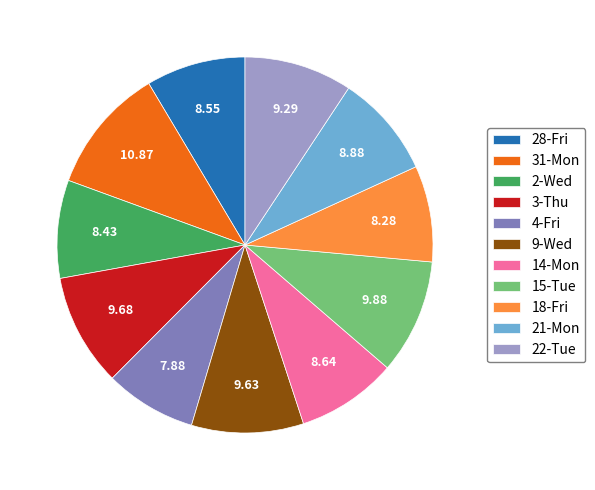

Which slice is the largest?

31-Mon